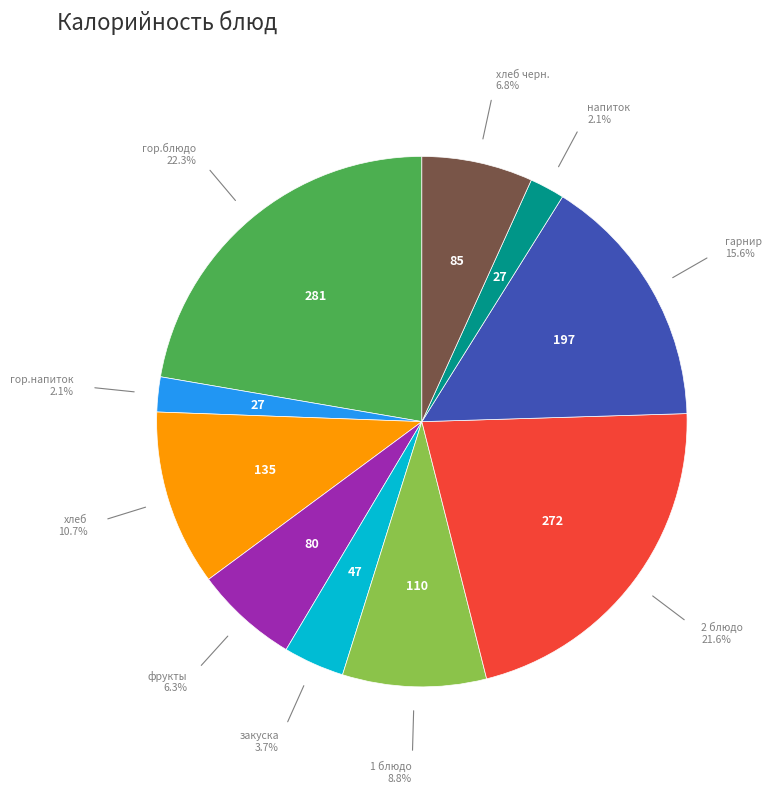

Does any single category account for the majority?

No